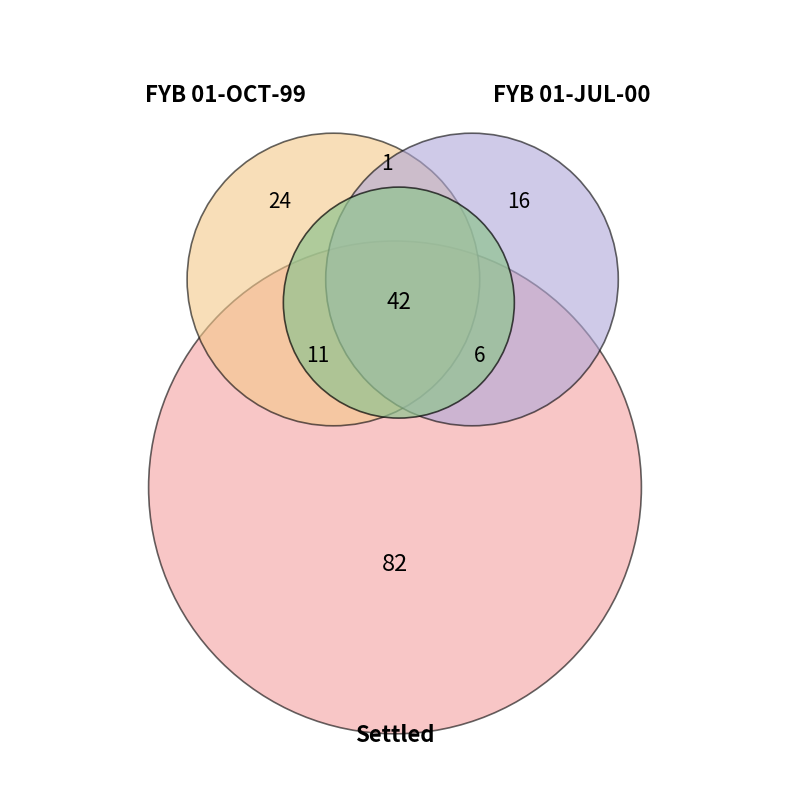

The fyb_values slice represents 34% of the pie. True or false?

False